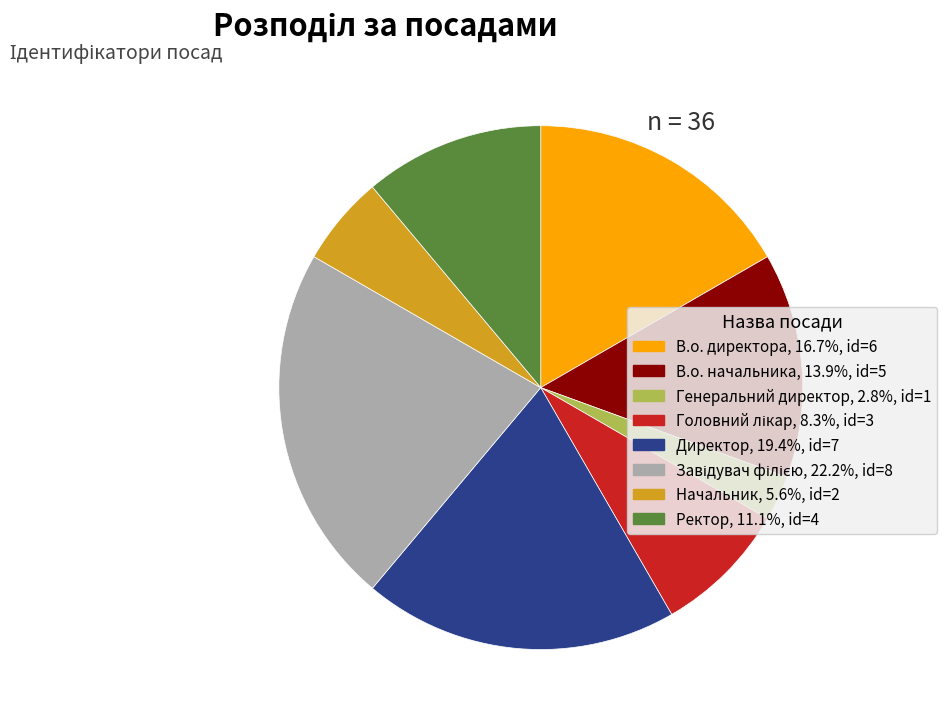

Is it true that В.о. директора is 23% of the pie?

False